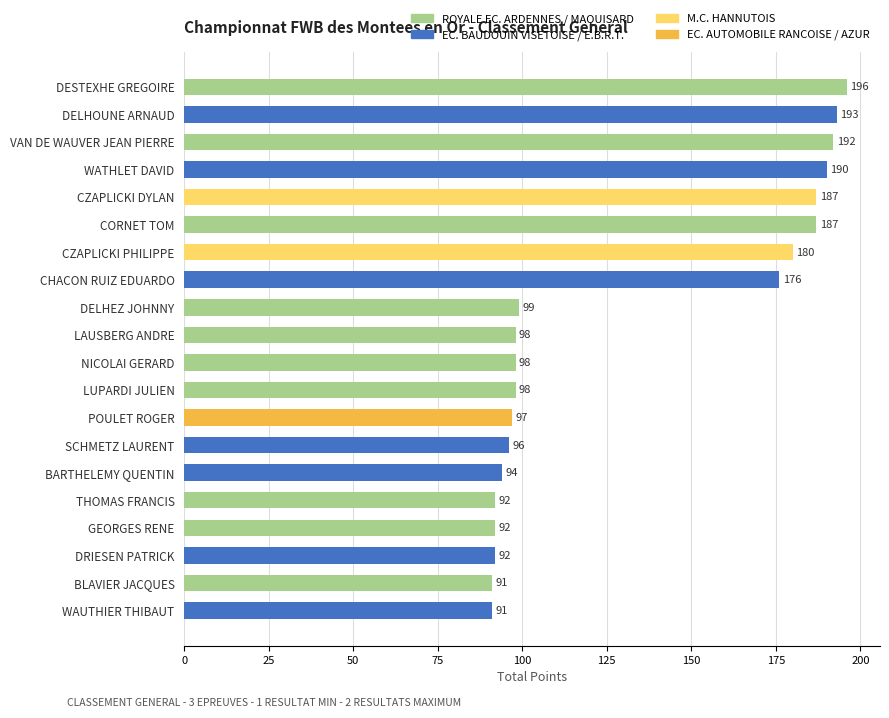

Are the bars horizontal?

Yes